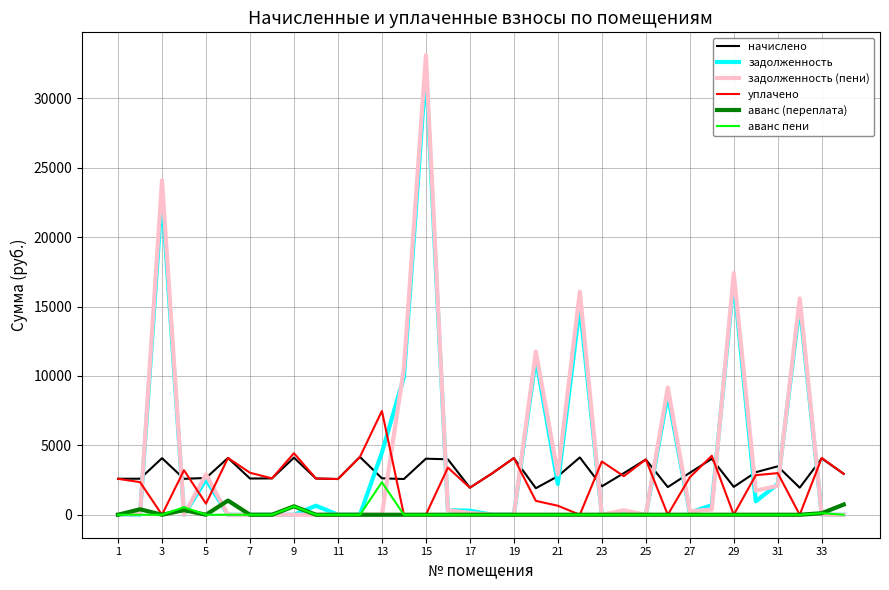

Which series has the widest spread of values?

задолженность (пени)